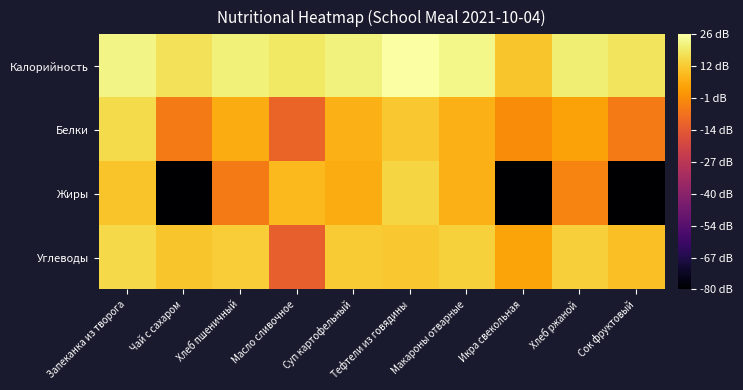

Reading left to right, transcribe all the data shown in this chart.

Калорийность: Запеканка из творога=22.3	Чай с сахаром=17.5	Хлеб пшеничный=20.7	Масло сливочное=18.7	Суп картофельный=21.1	Тефтели из говядины=25.6	Макароны отварные=22.3	Икра свекольная=11.5	Хлеб ржаной=20.2	Сок фруктовый=17.8
Белки: Запеканка из творога=16.1	Чай с сахаром=-5.2	Хлеб пшеничный=5.8	Масло сливочное=-11.0	Суп картофельный=7.1	Тефтели из говядины=11.9	Макароны отварные=7.4	Икра свекольная=-1.1	Хлеб ржаной=3.8	Сок фруктовый=-5.2
Жиры: Запеканка из творога=10.8	Чай с сахаром=-80.0	Хлеб пшеничный=-5.2	Масло сливочное=8.9	Суп картофельный=5.9	Тефтели из говядины=14.5	Макароны отварные=7.1	Икра свекольная=-80.0	Хлеб ржаной=-3.0	Сок фруктовый=-80.0
Углеводы: Запеканка из творога=15.6	Чай с сахаром=11.3	Хлеб пшеничный=13.2	Масло сливочное=-12.2	Суп картофельный=12.6	Тефтели из говядины=11.9	Макароны отварные=13.7	Икра свекольная=4.1	Хлеб ржаной=13.5	Сок фруктовый=10.1